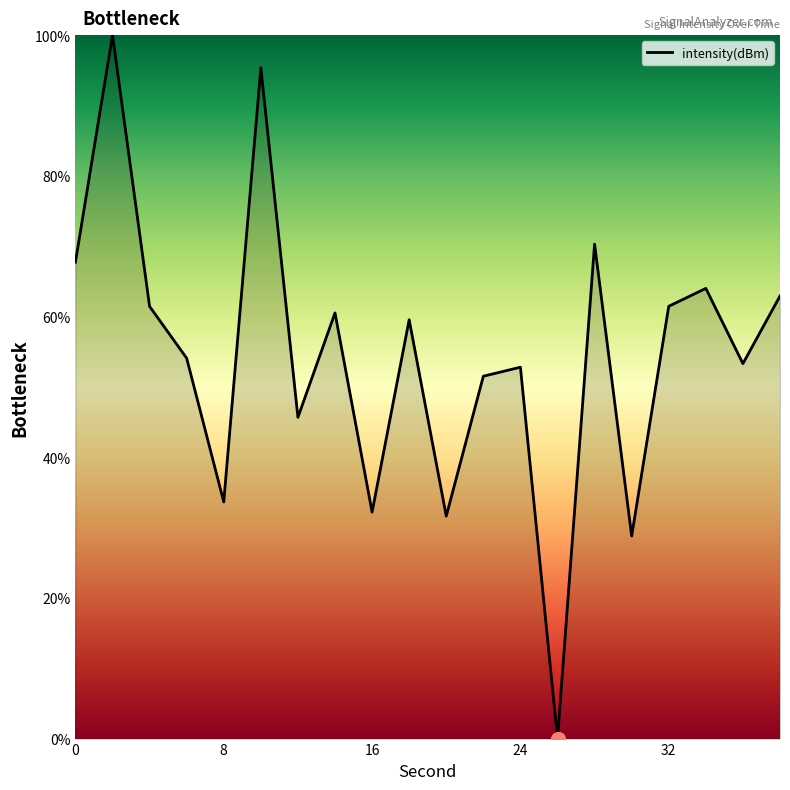

What is the maximum value shown in the chart?

100.0